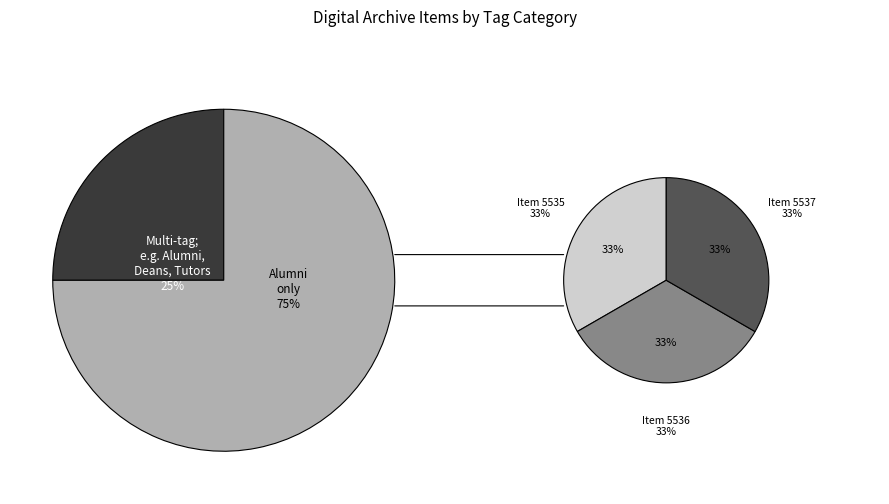

Does Photographic Archive—Annapolis (5536) account for over 50% of the chart?

No